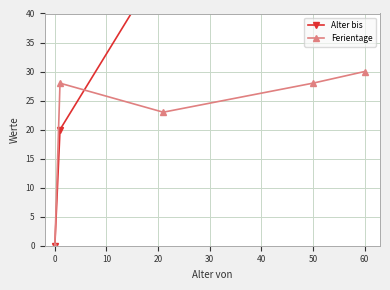

How many distinct data groups are displayed?

2